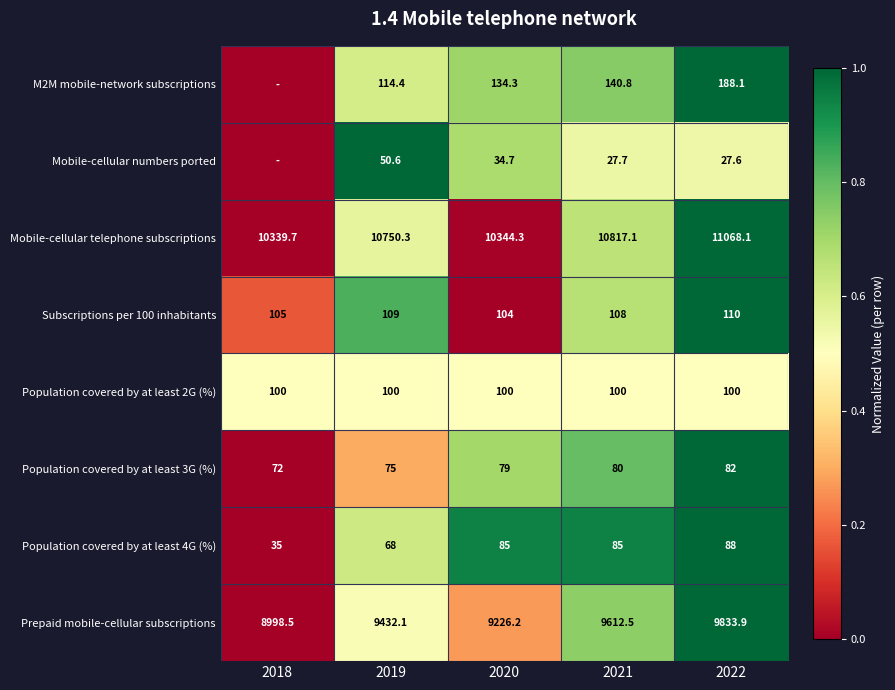

At which category is the sum across all series the highest?

2022